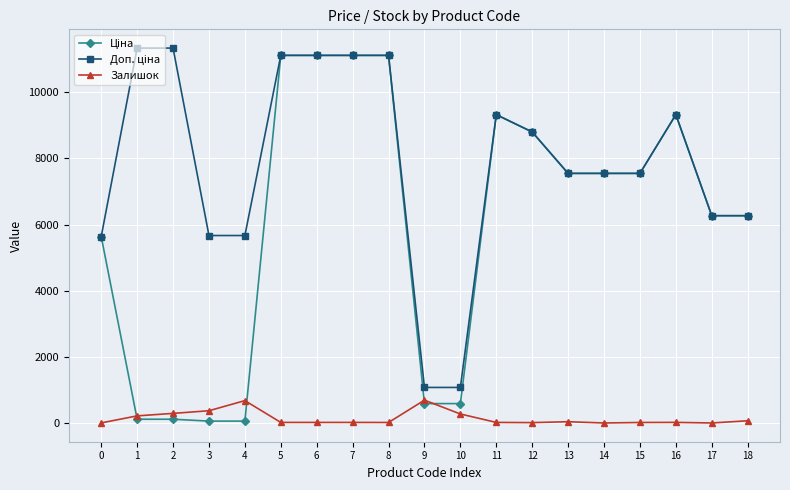

What is the highest value of the Залишок series?

690.0